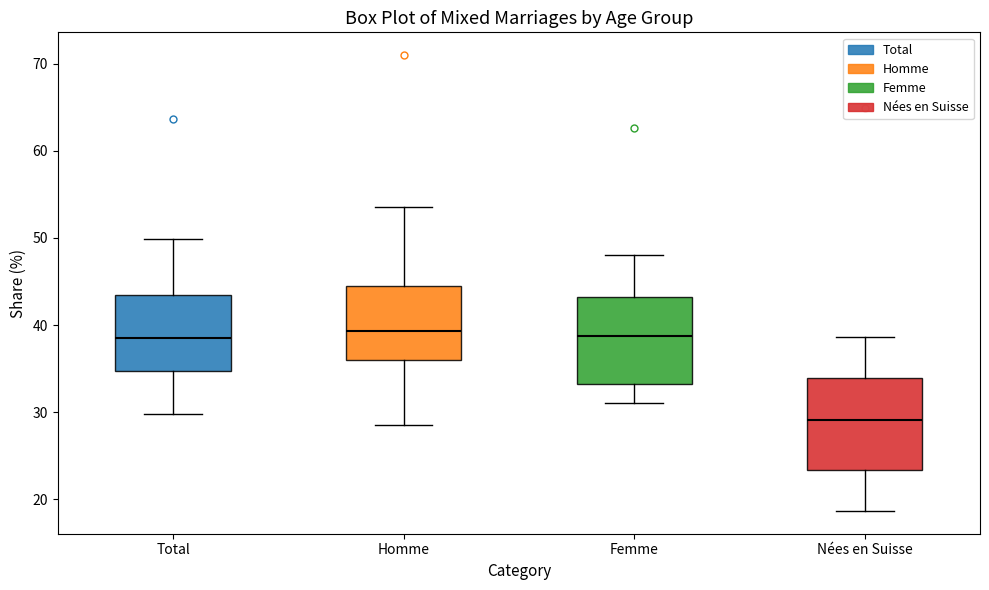

Reading left to right, read every box against the y-axis: the position of its median line, the range the box covers, and the ends of its whiskers. The values are not printed on the chart, so give them approximately, as read against the axis.

Total: median 38, box 35 to 43, whiskers 30 to 50
Homme: median 39, box 36 to 45, whiskers 29 to 53
Femme: median 39, box 33 to 43, whiskers 31 to 48
Nées en Suisse: median 29, box 23 to 34, whiskers 19 to 39